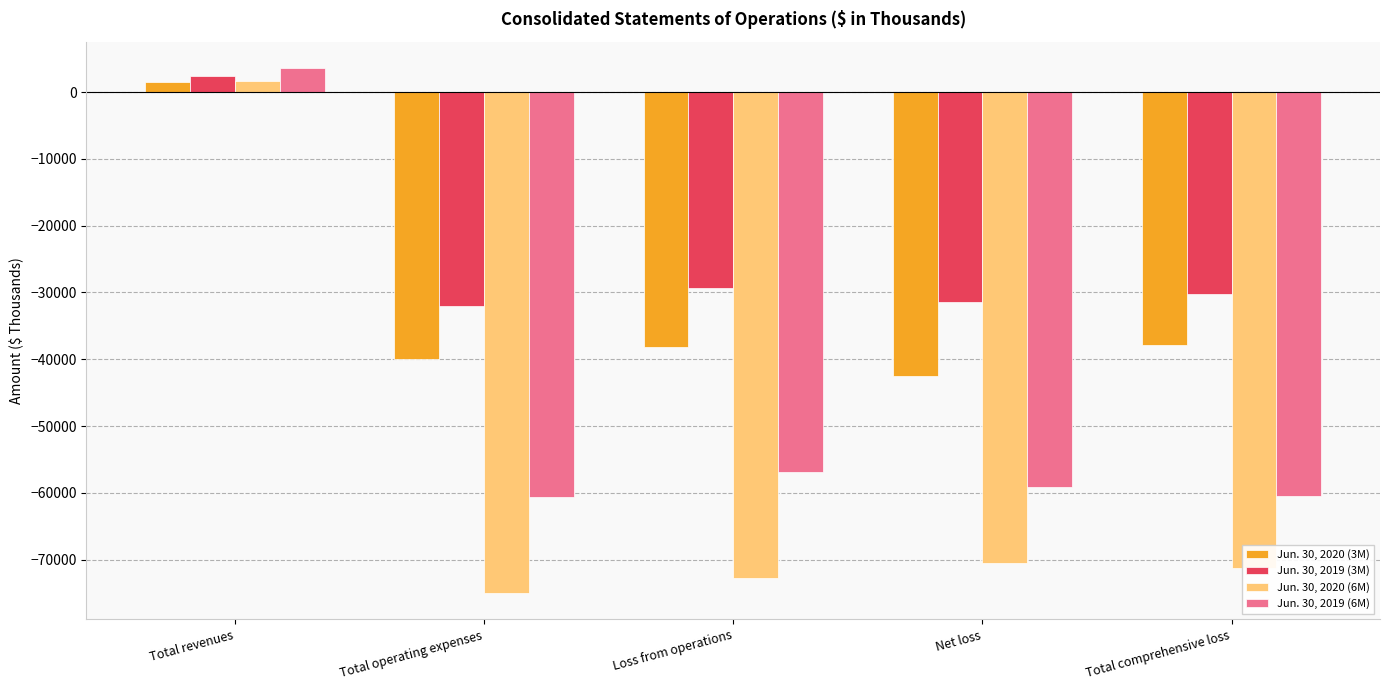

How many data points in Jun. 30, 2019 (6M) are less than -59171?

2